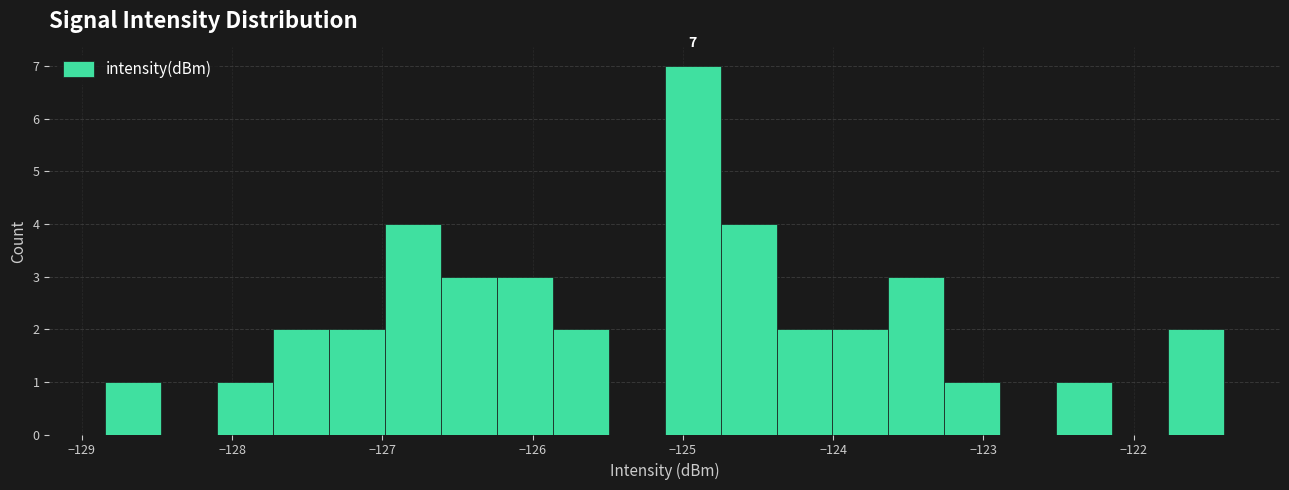

Around what value on the x-axis is the tallest bar? Give the approximate position of its centre, as read against the axis.

-124.9